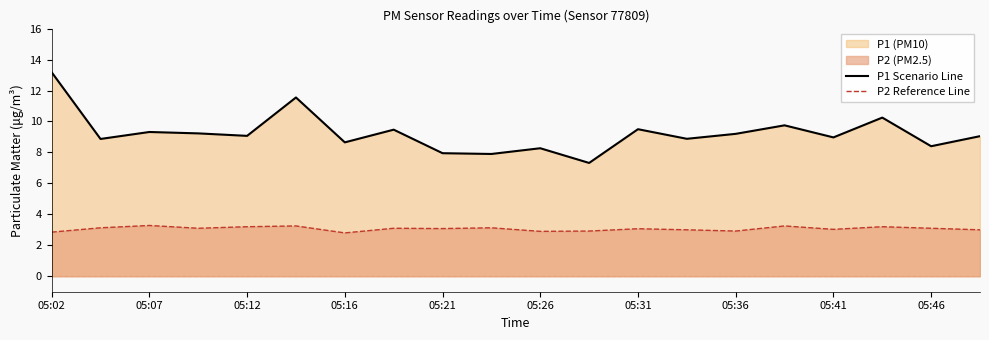

How many lines are shown in the chart?

2